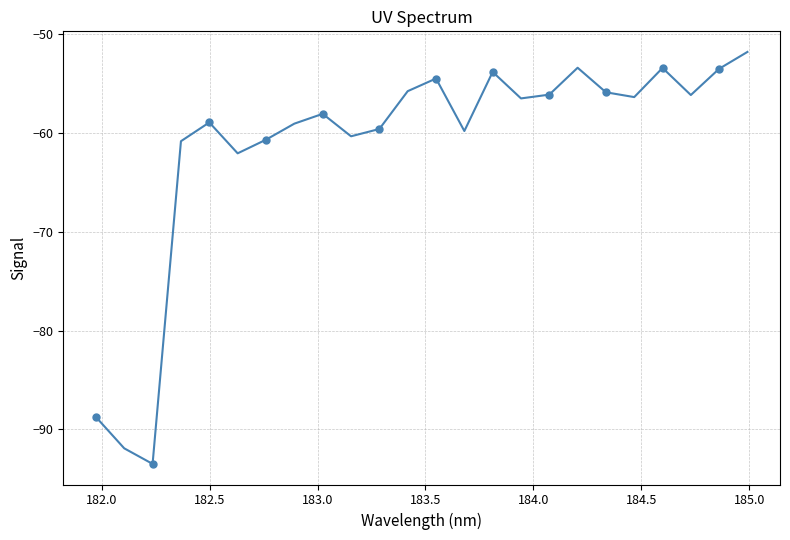

What is the smallest value displayed?

-93.5